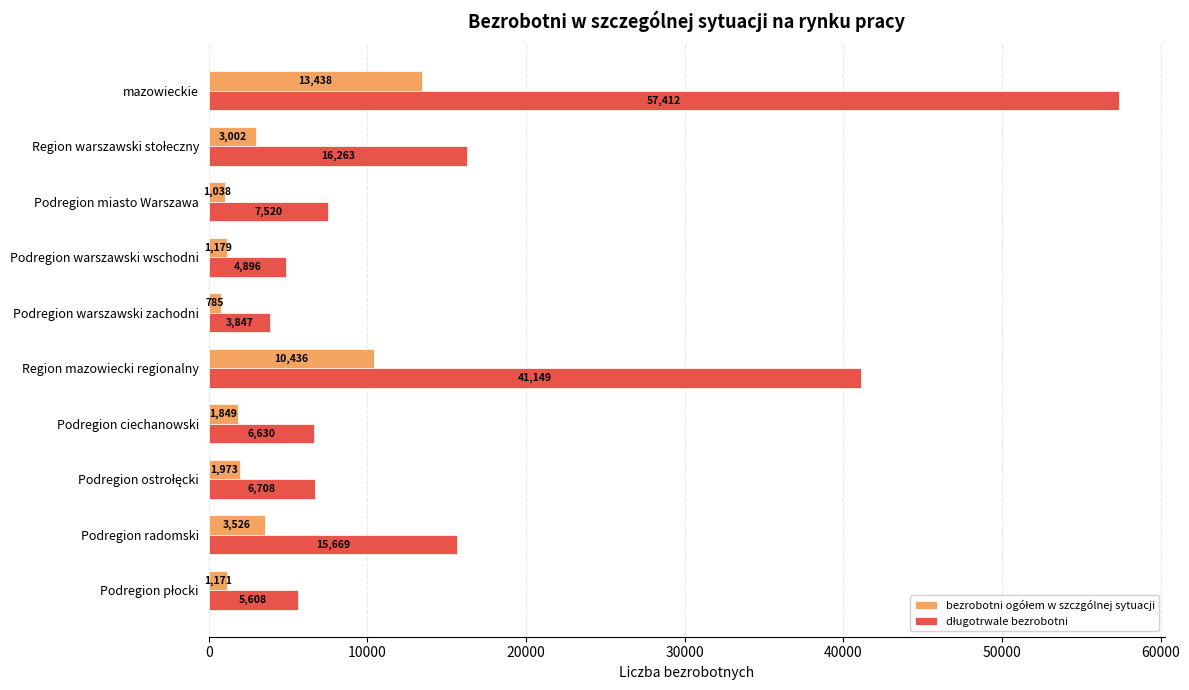

What is the difference between the highest and lowest values at mazowieckie?

43974